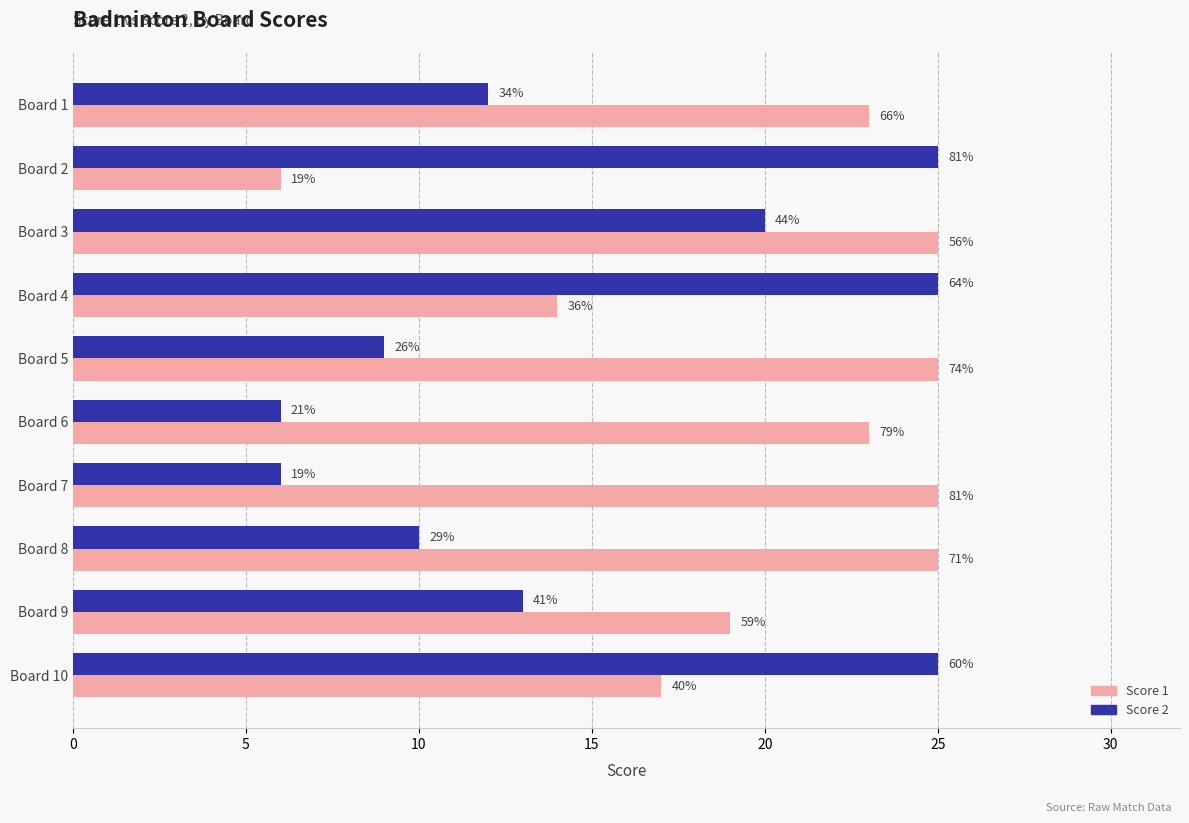

What are all the series names shown in the legend?

Score 1, Score 2